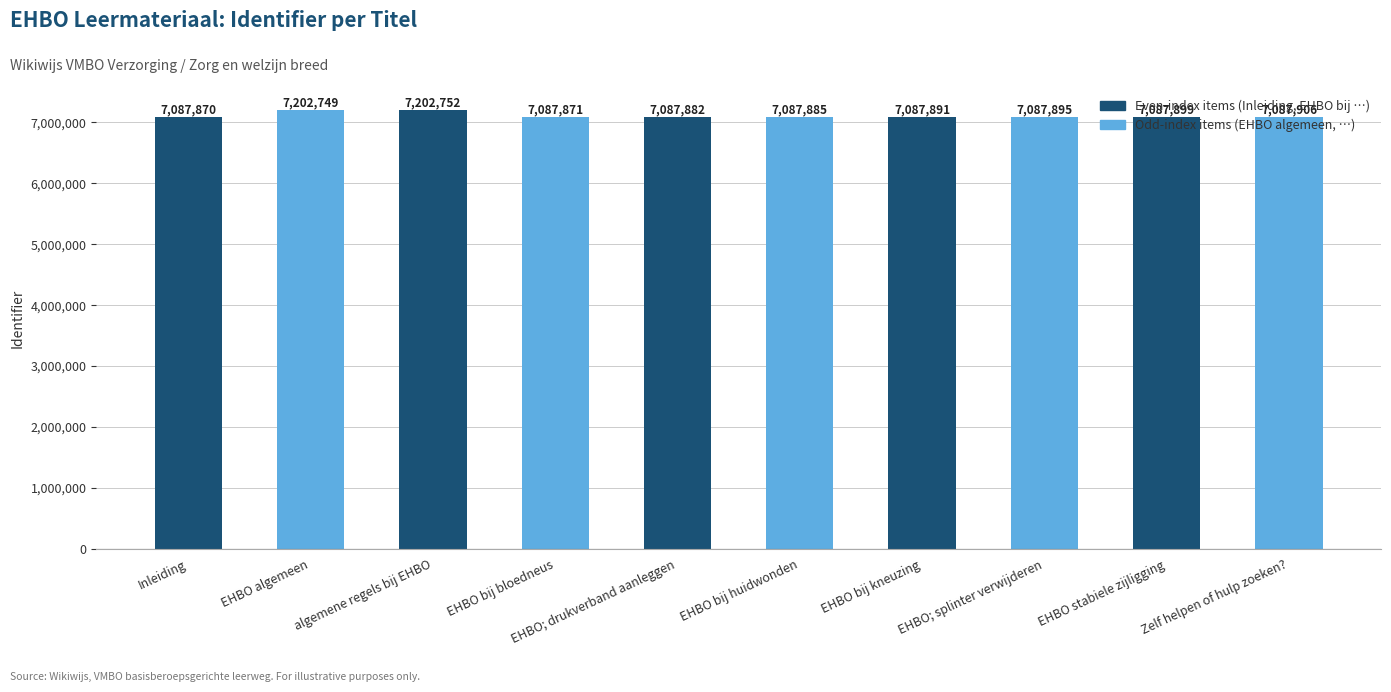

Which label corresponds to the smallest value in the chart?

Inleiding